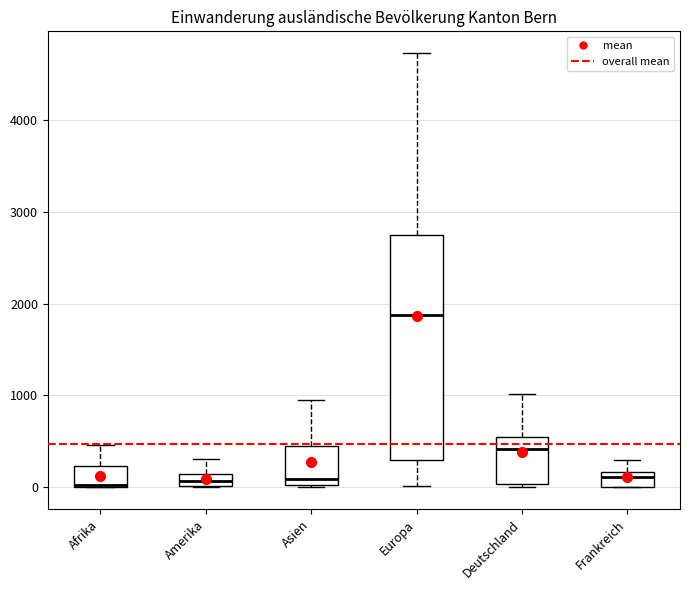

Comparing the boxes themselves (not the whiskers), which one is the tallest?

Europa